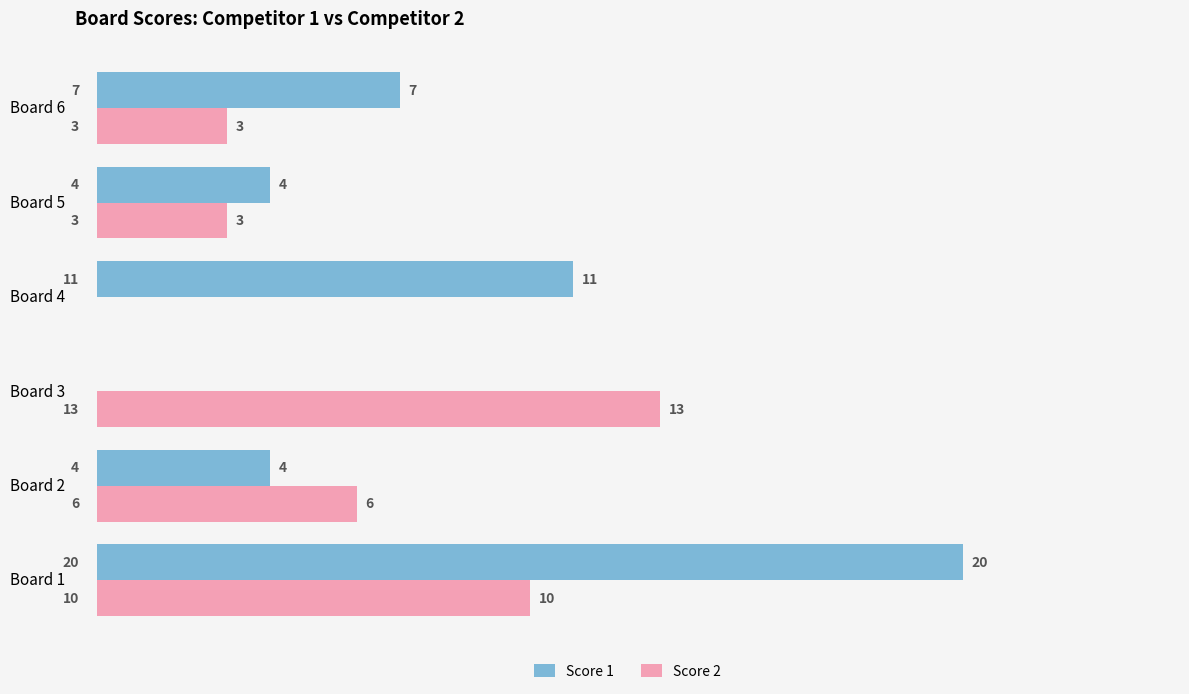

The value of Score 2 at Board 1 is 13. True or false?

False